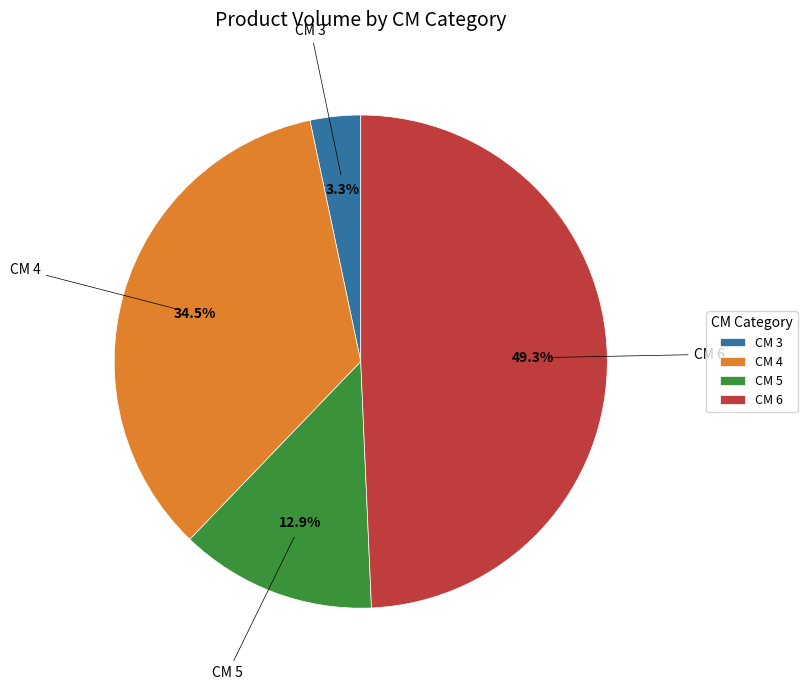

To the nearest percent, what is the difference between the largest and smallest slice percentages?

46%